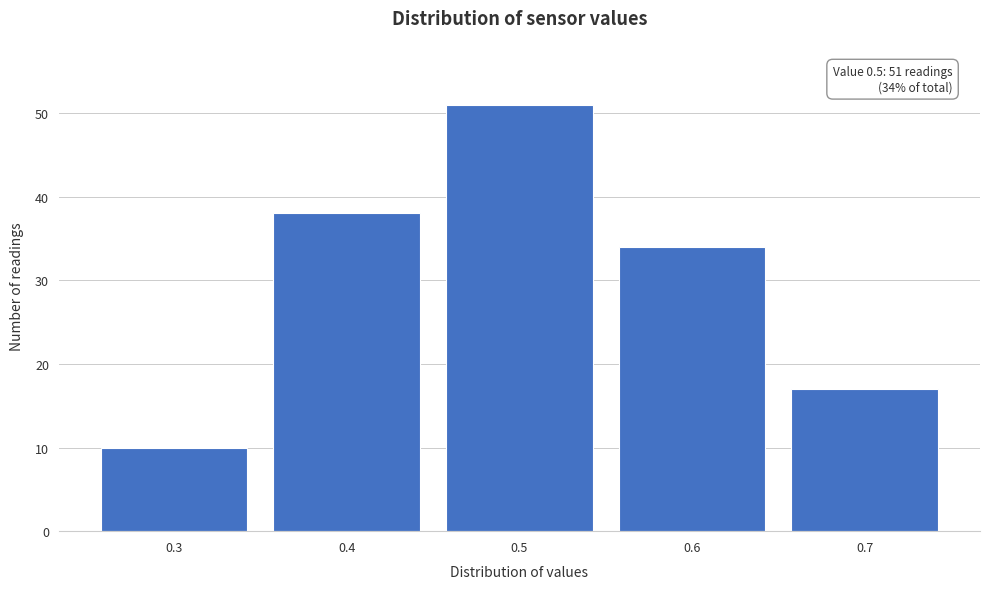

Over which range of the x-axis is the bar tallest?

0.45 to 0.55